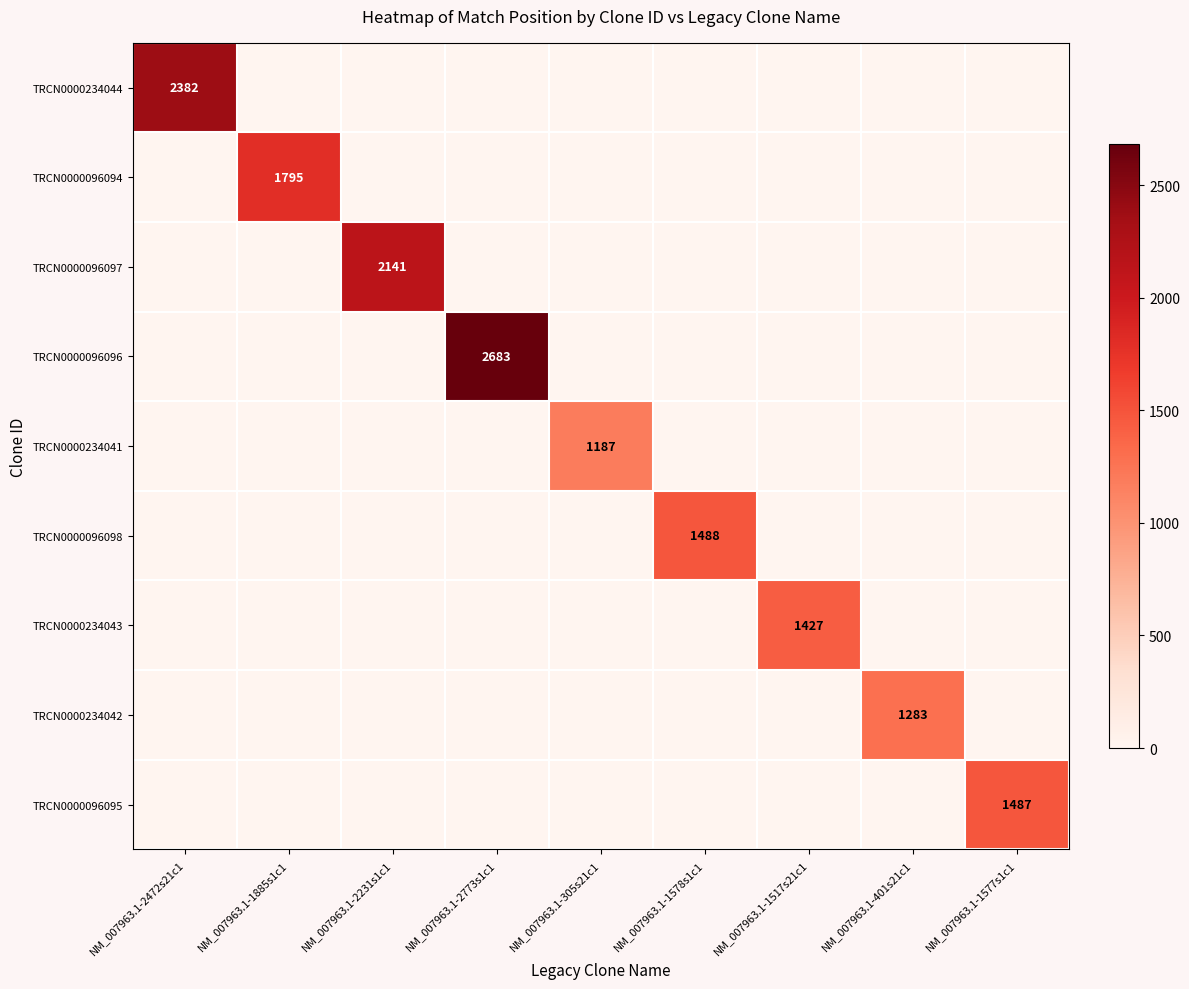

At how many categories does at least one series exceed 1027?

9